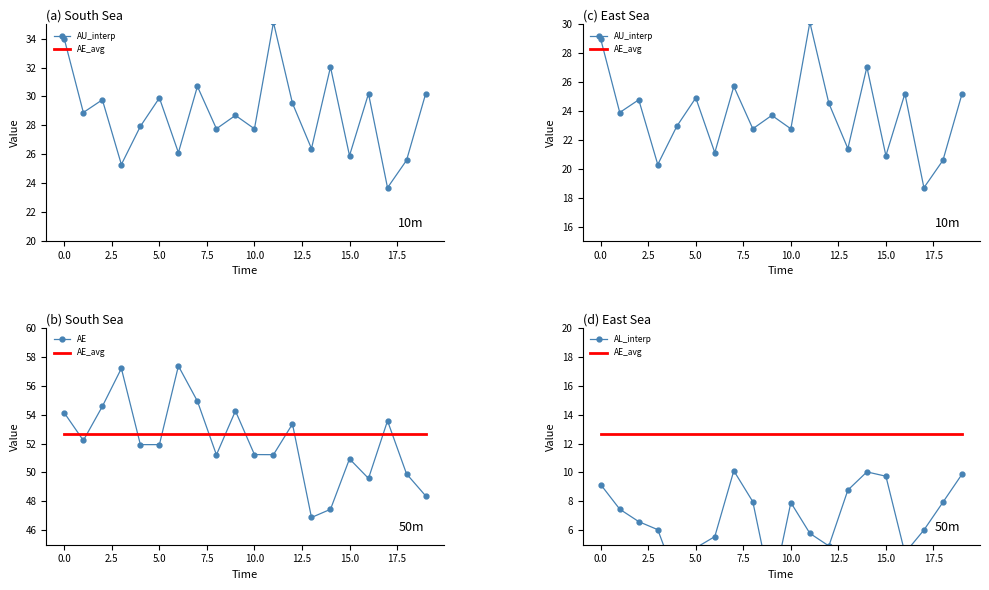

How many interior local peaks does the AU_interp series have?

7